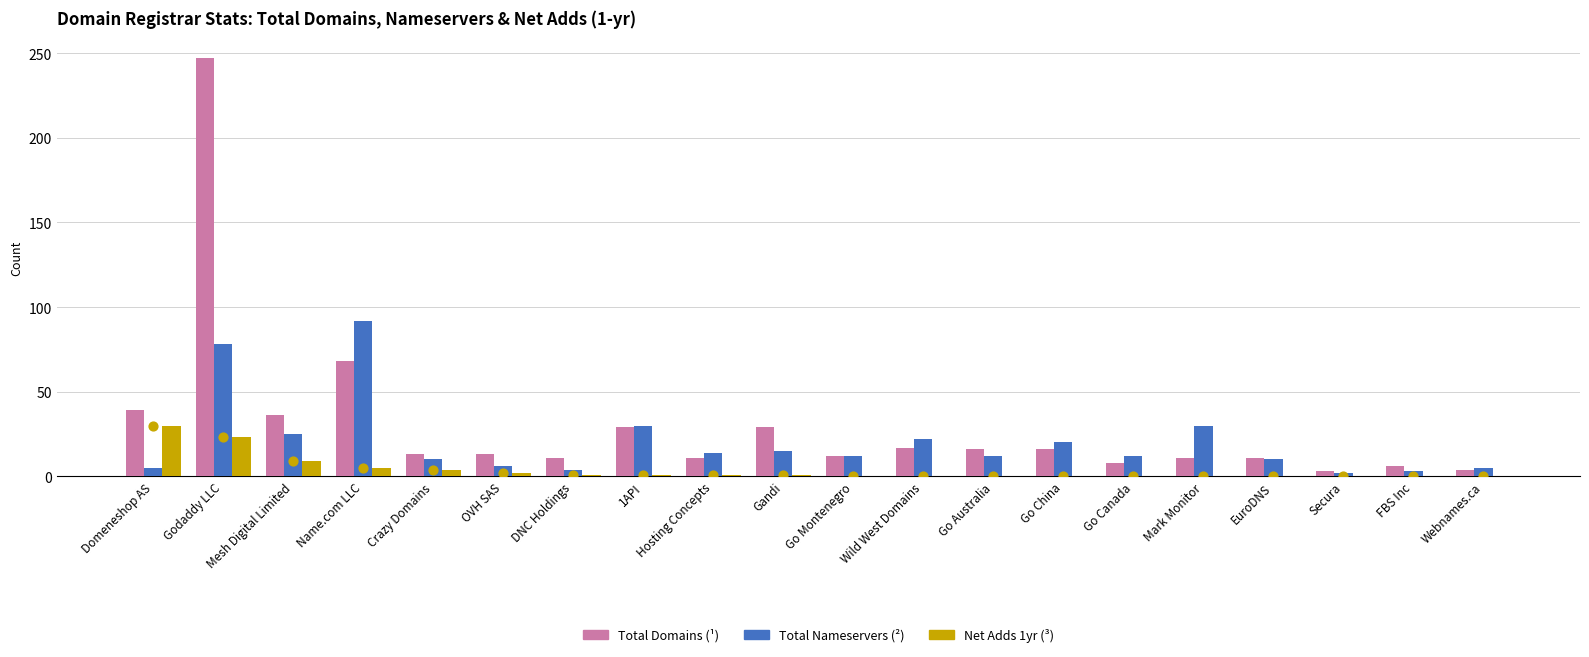

What is the total value across all series at Go Canada?

20